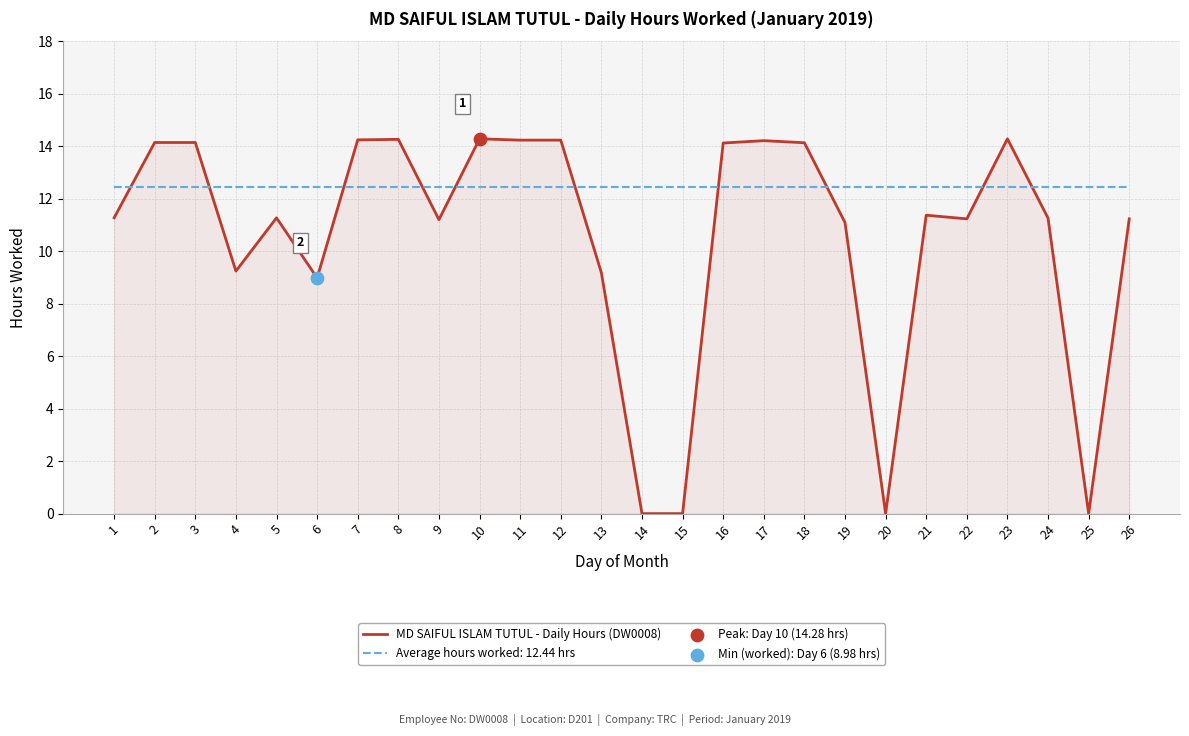

Which series has the largest range (max minus min)?

MD SAIFUL ISLAM TUTUL - Daily Hours (DW0008)